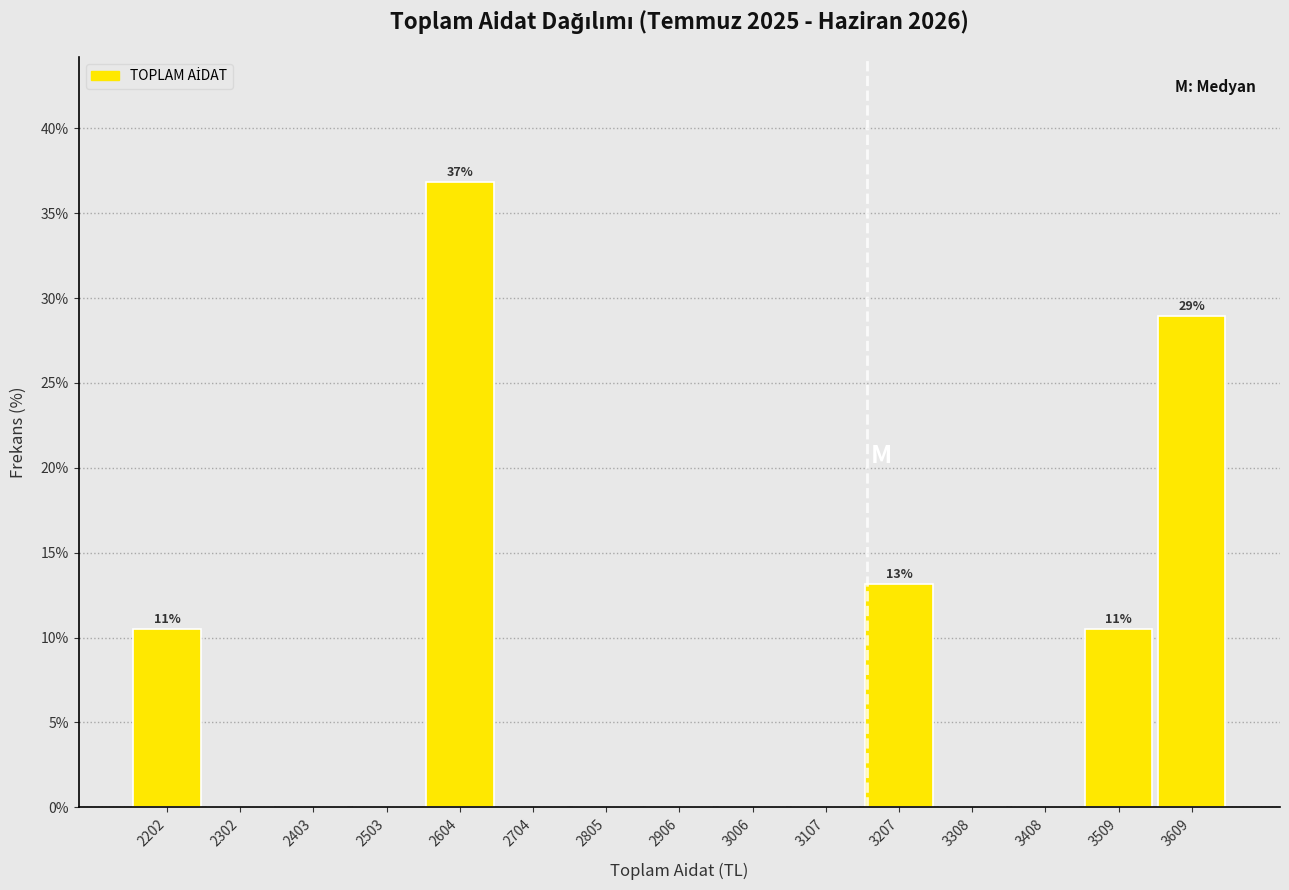

Over which range of the x-axis is the bar tallest?

2560 to 2660